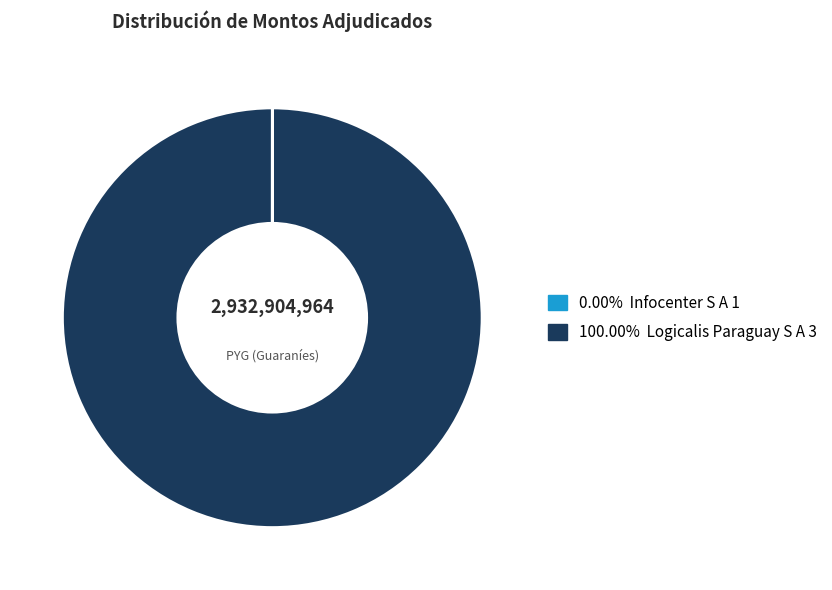

Is there a majority slice in this chart?

Yes